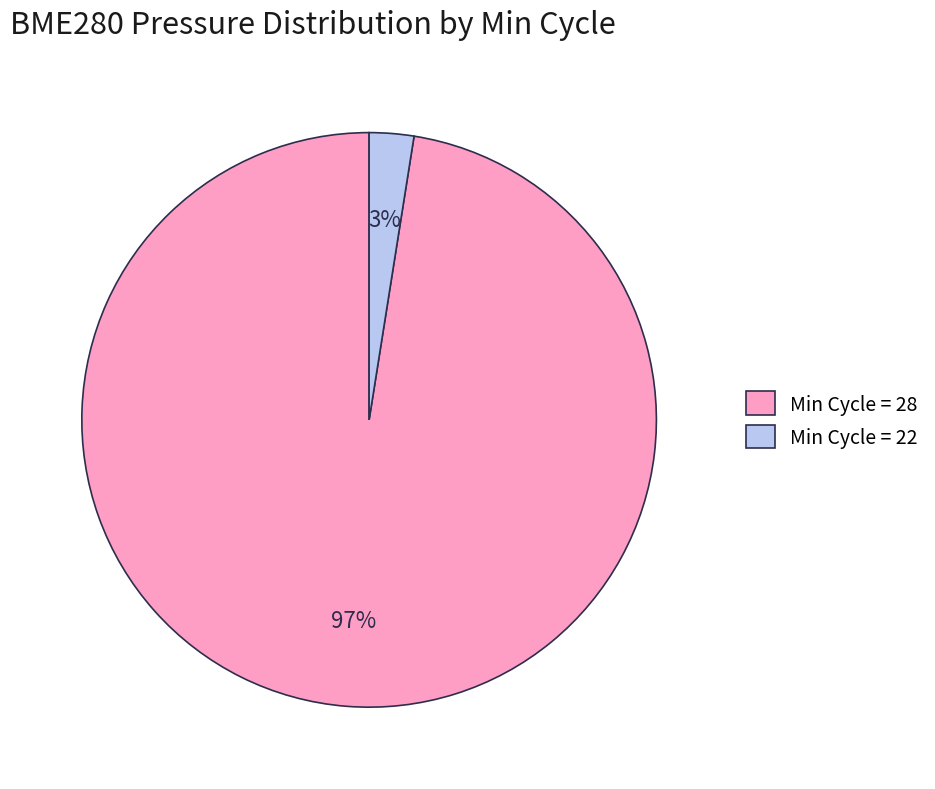

To the nearest percent, what is the average slice percentage?

50%